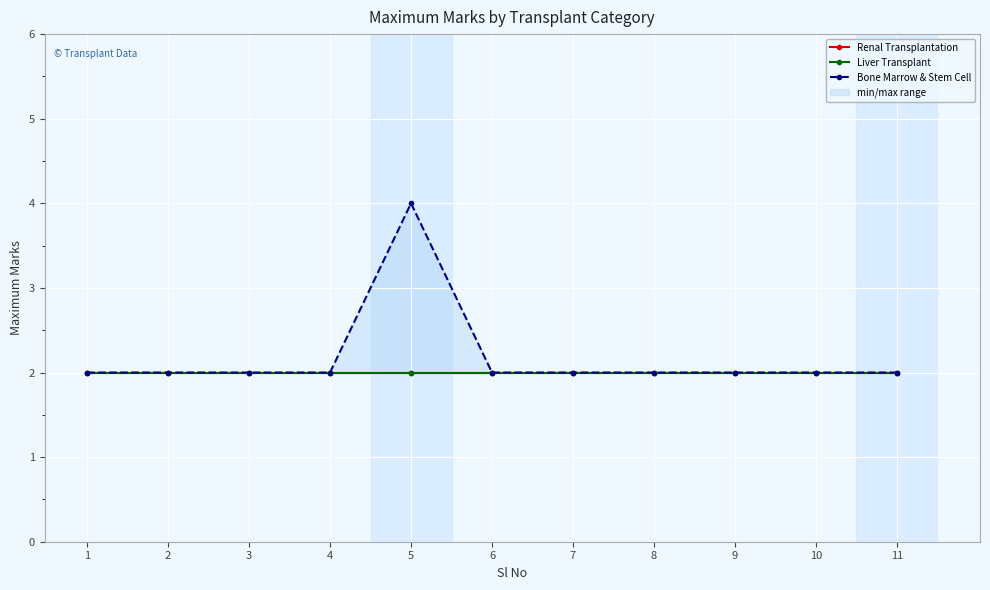

What are all the series names shown in the legend?

Renal Transplantation, Liver Transplant, Bone Marrow & Stem Cell